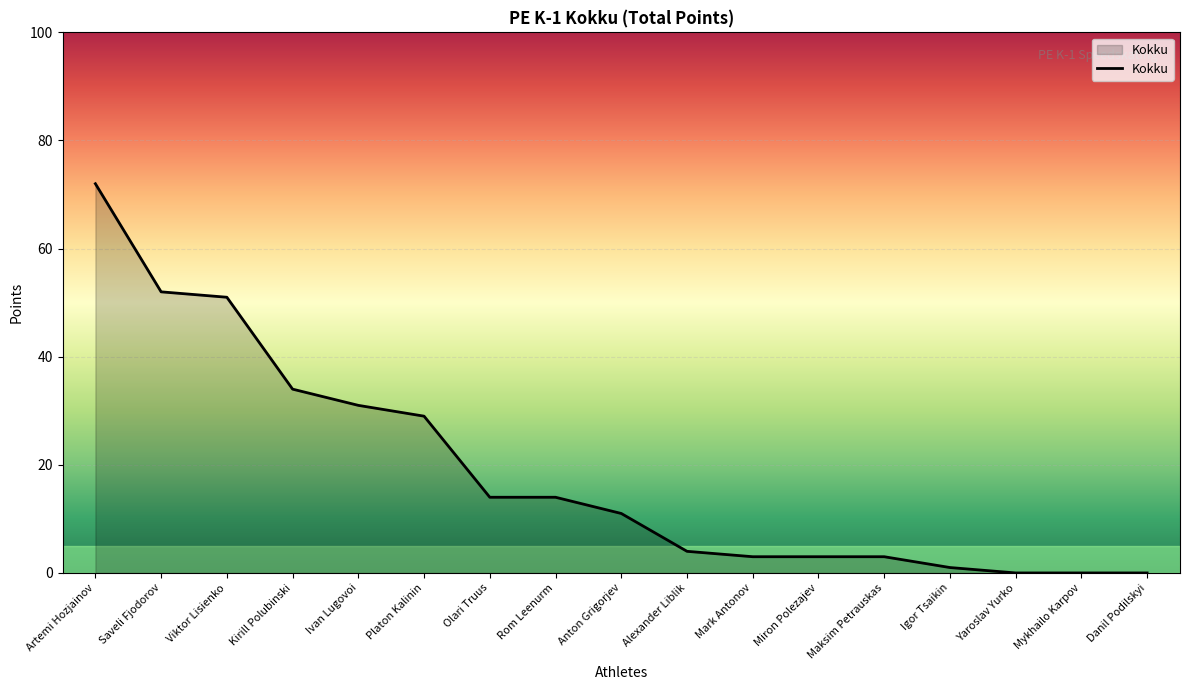

What is the average value?

19